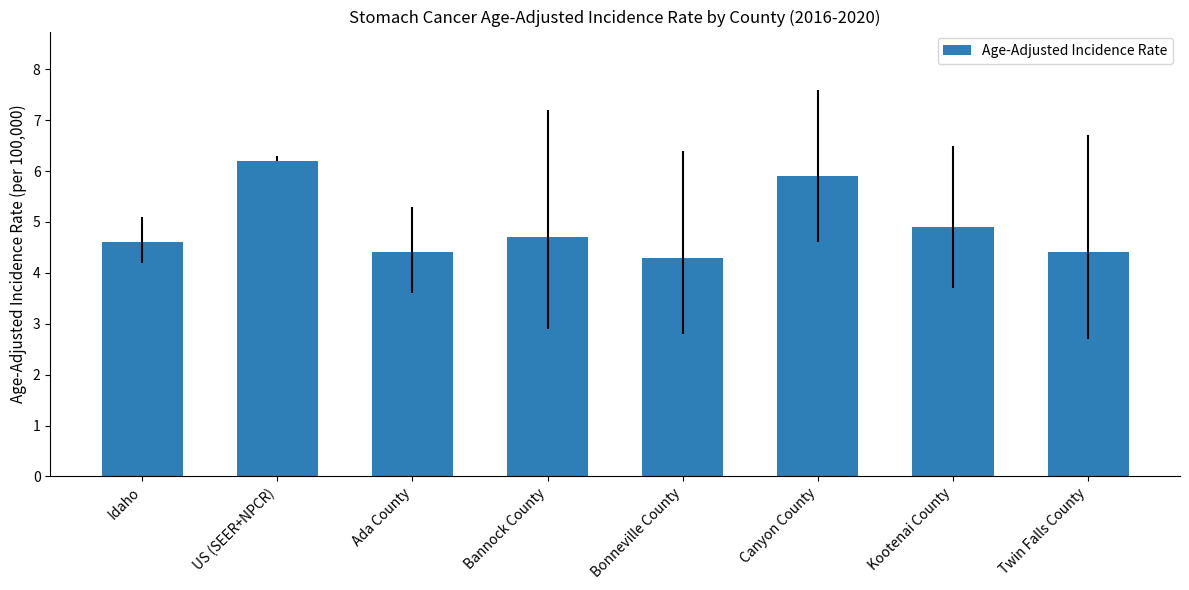

What is the difference between the values at Bonneville County and Canyon County?

1.6